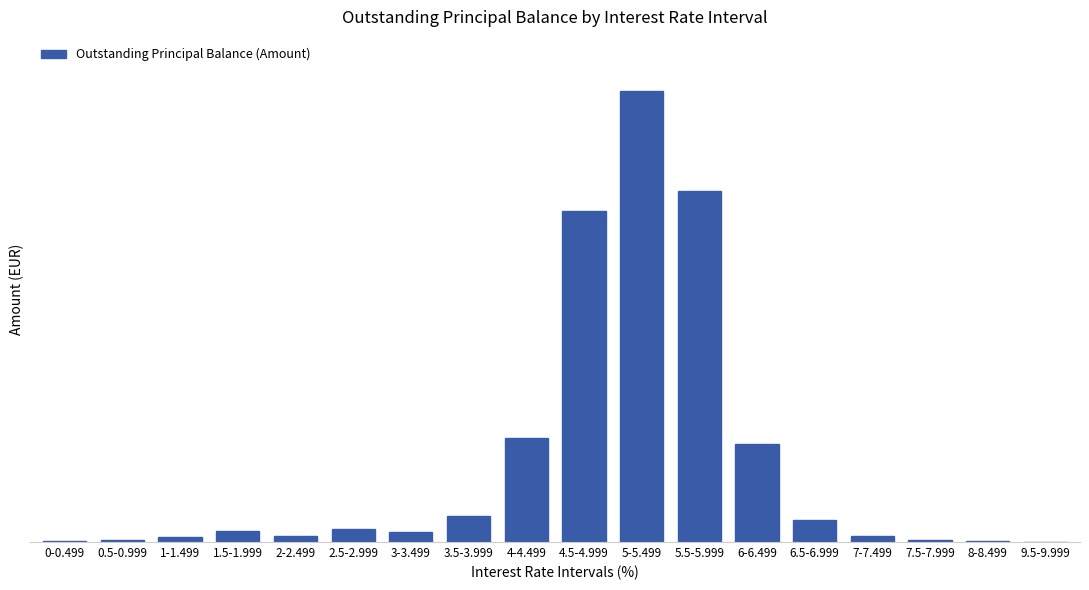

Which category has the lowest value across all series?

9.5-9.999